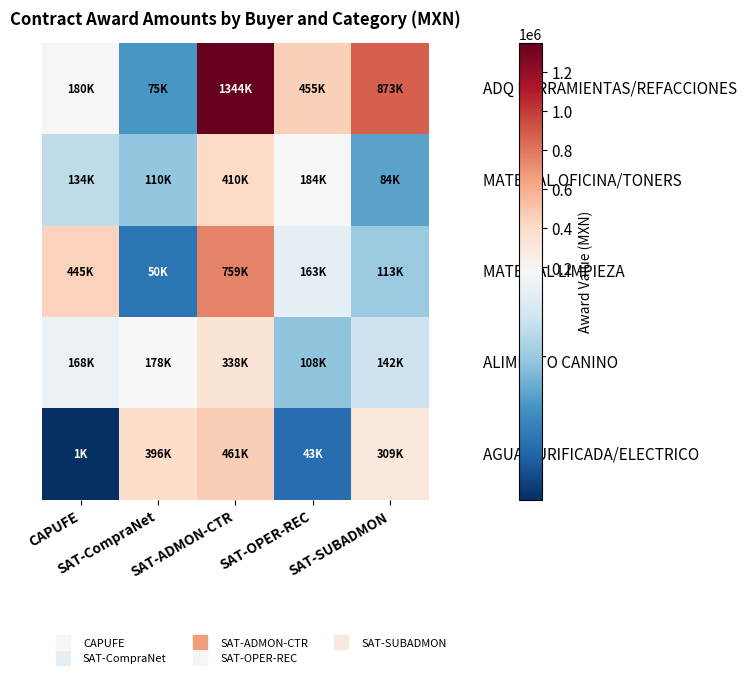

Count the number of data series in this chart.

5